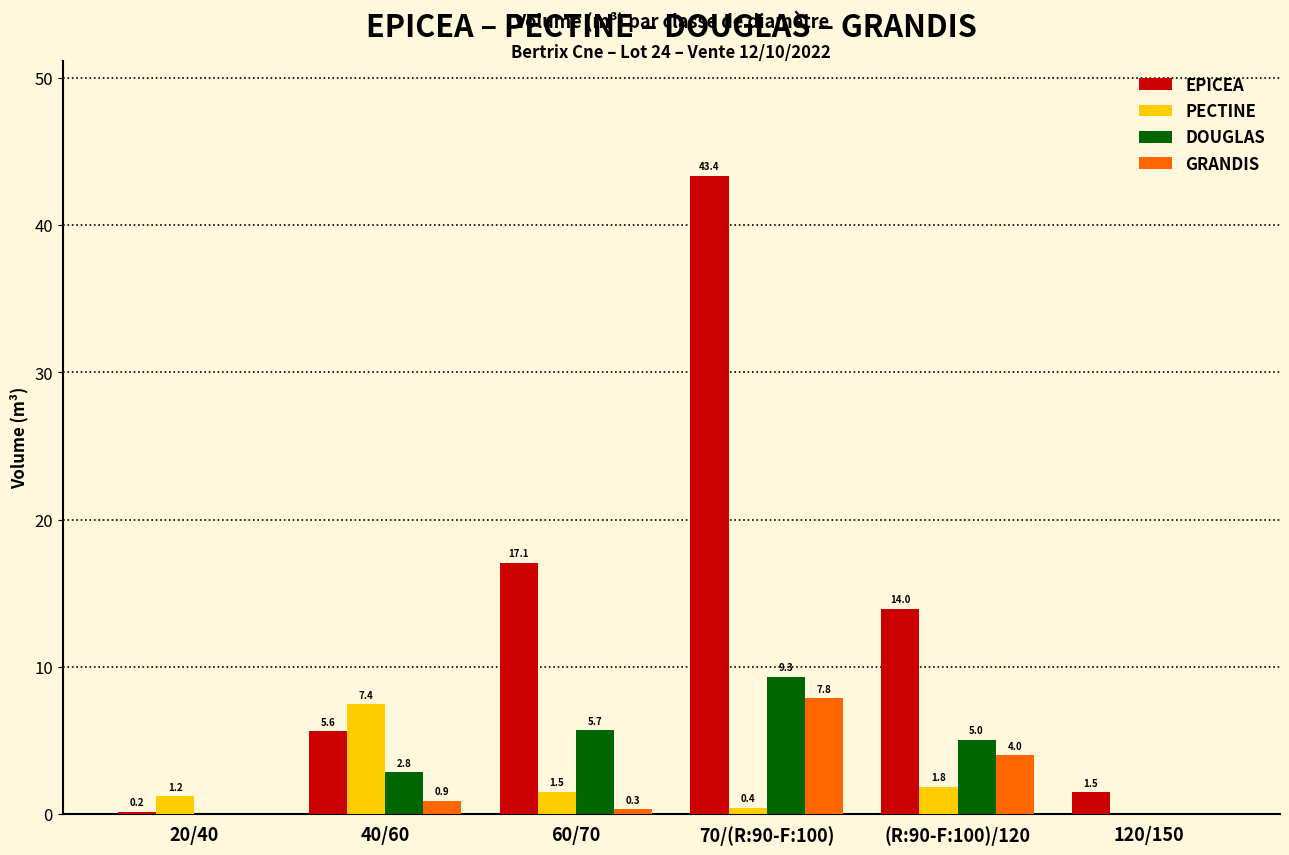

What is the approximate value of DOUGLAS at 70/(R:90-F:100)?

9.3